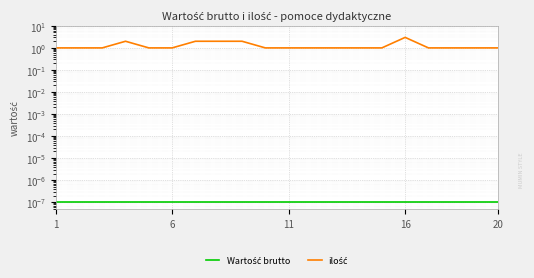

True or false: ilość has more than 1 points higher than both neighbors.

True